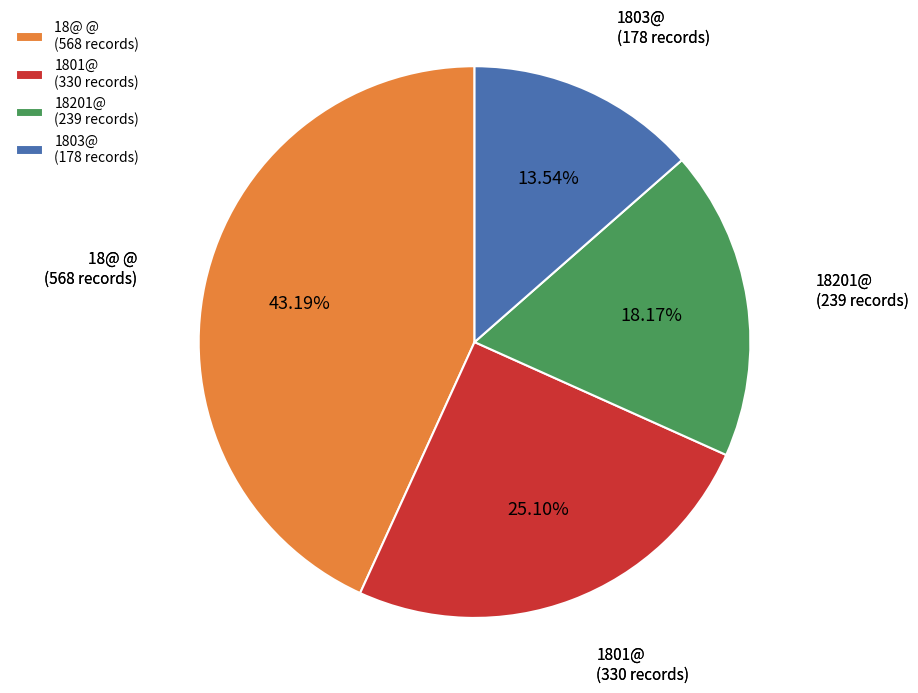

Is there a majority slice in this chart?

No